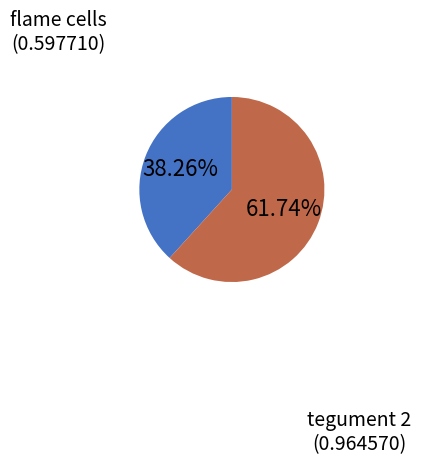

Is there a majority slice in this chart?

Yes